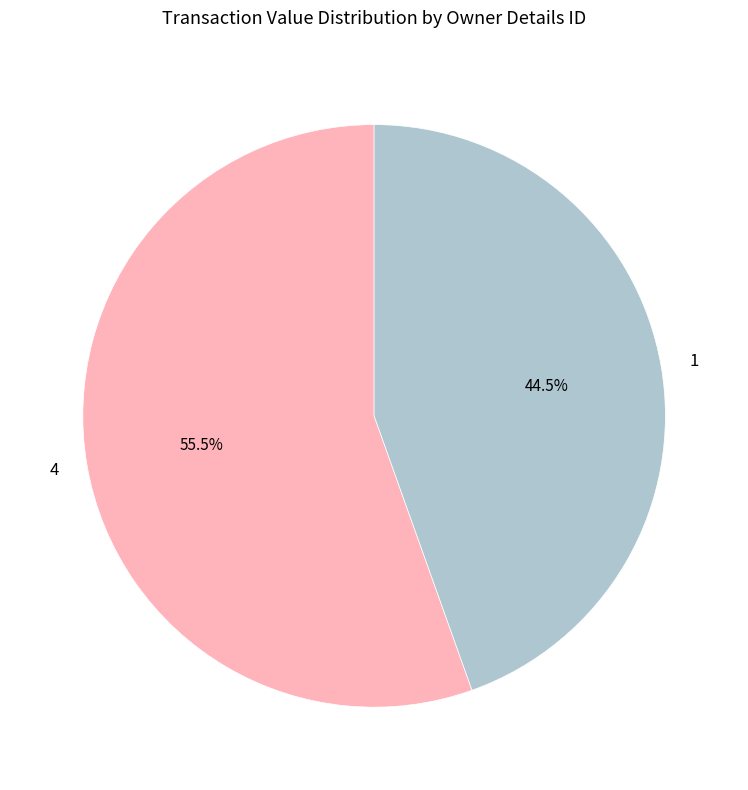

Does 1 account for over 50% of the chart?

No